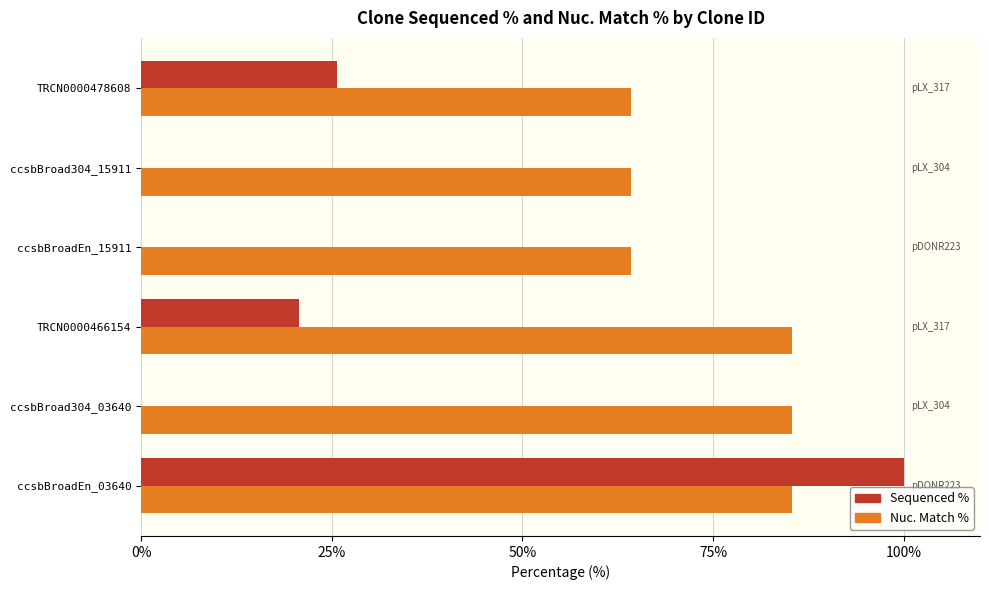

True or false: Nuc. Match % has a value of 64.2 at TRCN0000478608.

True